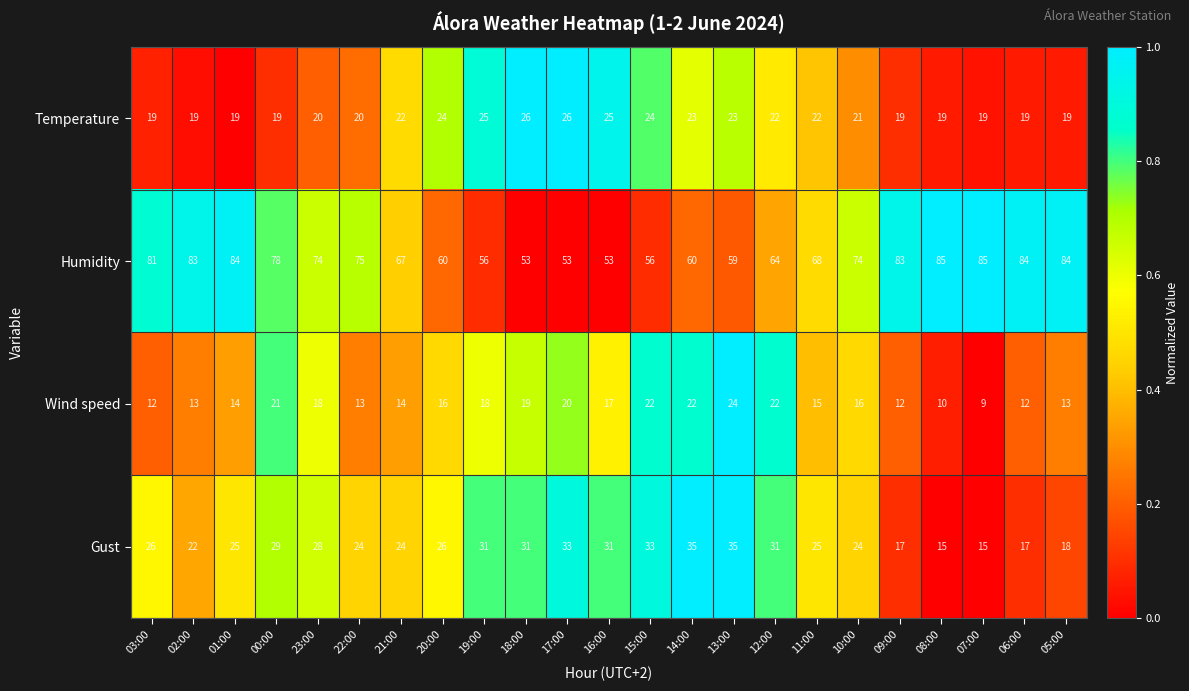

What is the sum of all Wind speed values?

372